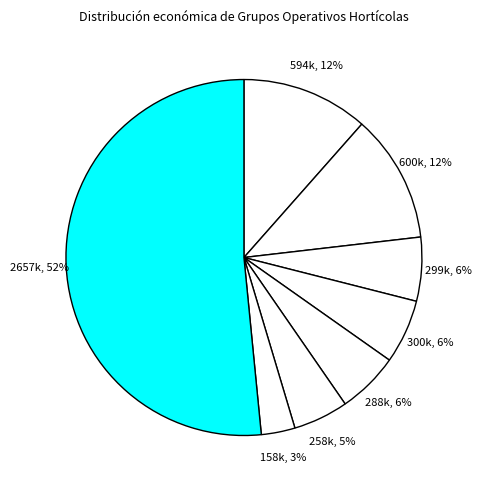

Rank the categories by value from lowest to highest.

Manejo fertilización, MHE TOMATE HUEVO TORO, BIOFLORA TOMATE, AQUALIA, TOMAGROUP, SUPERFOOD BIOTECH, SMARTOM, HORTGANIC